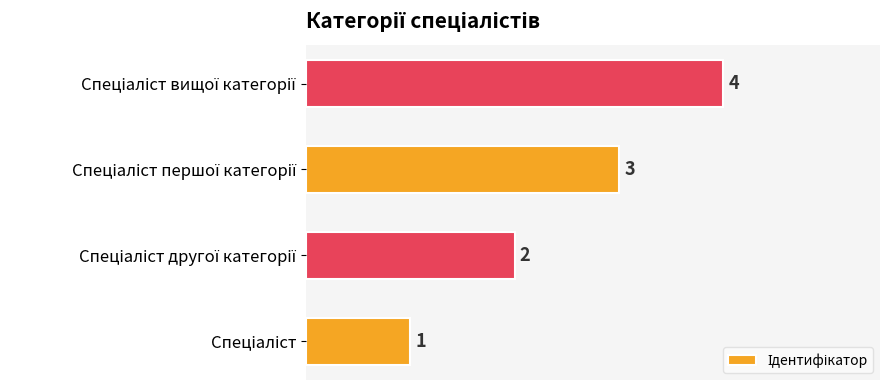

What is the difference between the maximum and minimum values?

3